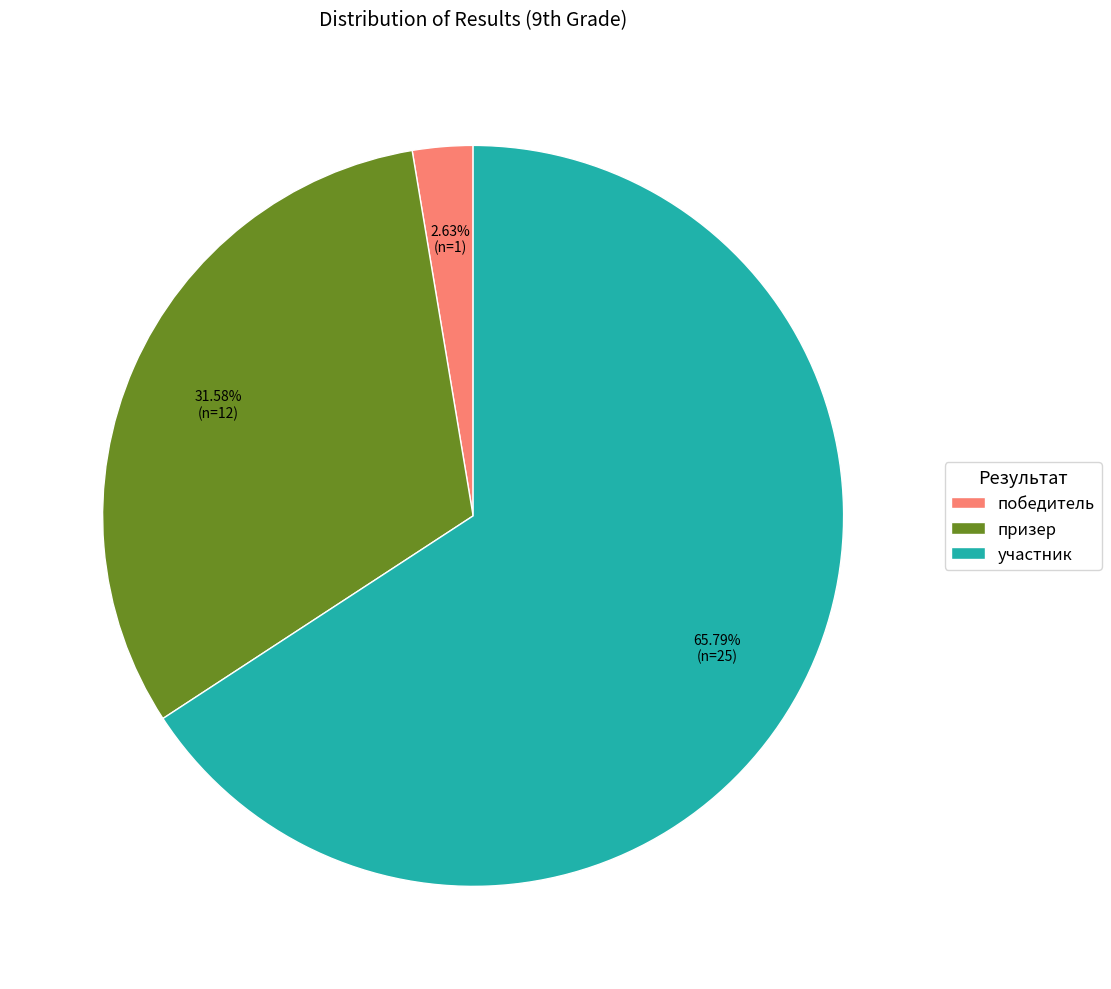

Count the number of slices in the pie.

3